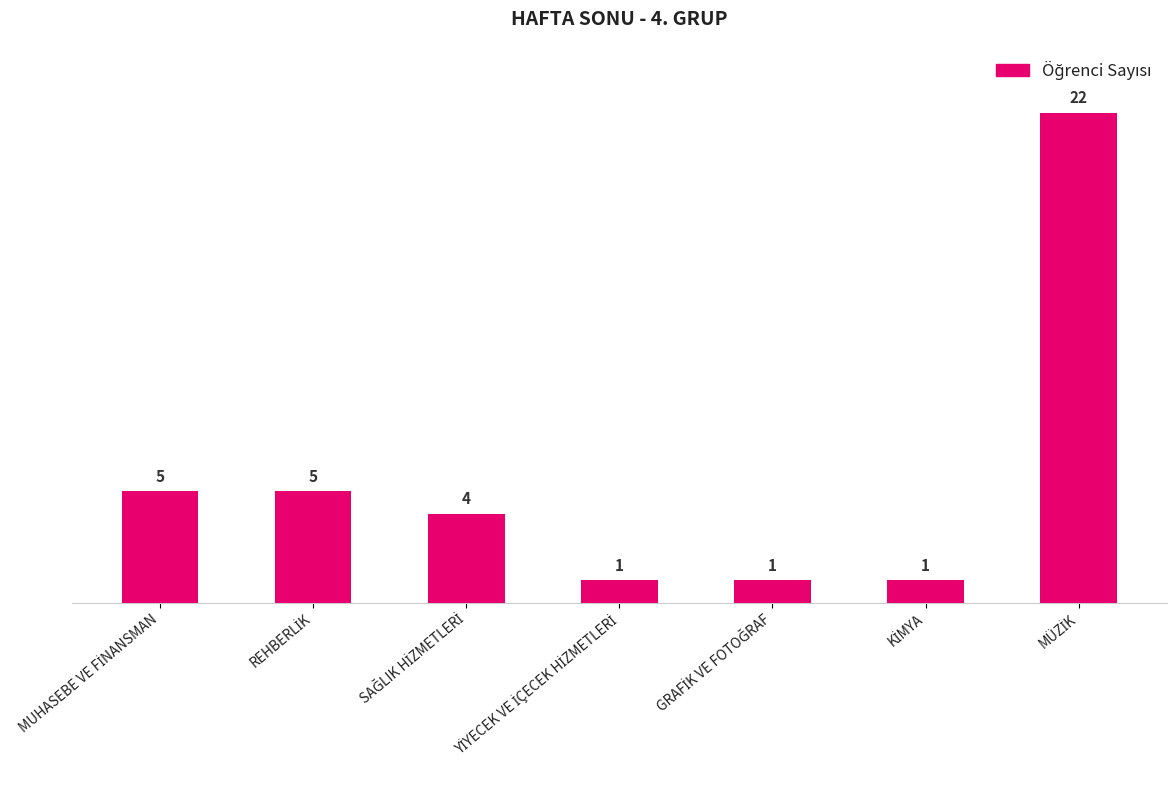

What is the difference between the maximum and minimum values?

21